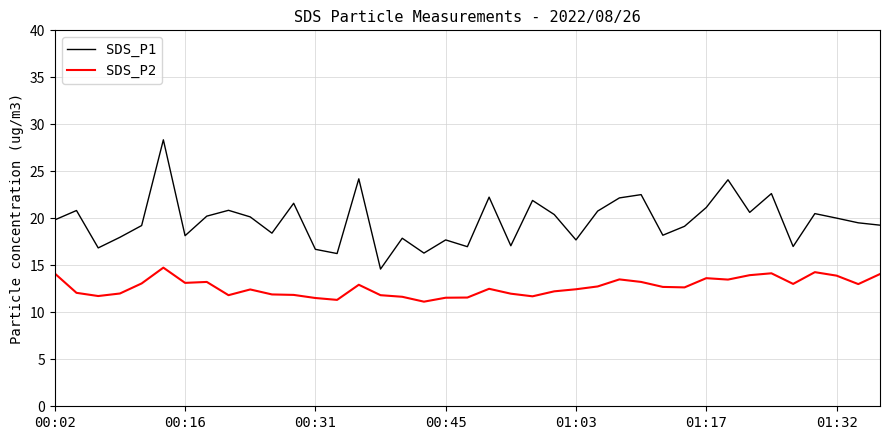

True or false: SDS_P1 and SDS_P2 intersect in this chart.

False